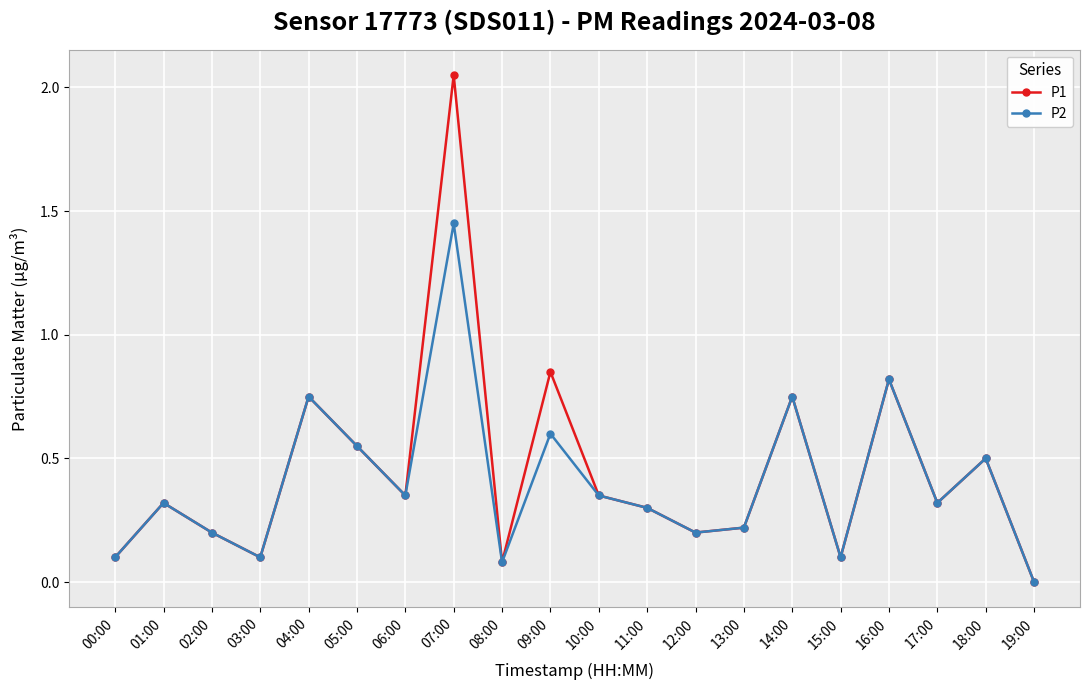

What is the label of the 15th point from the left?

14:00